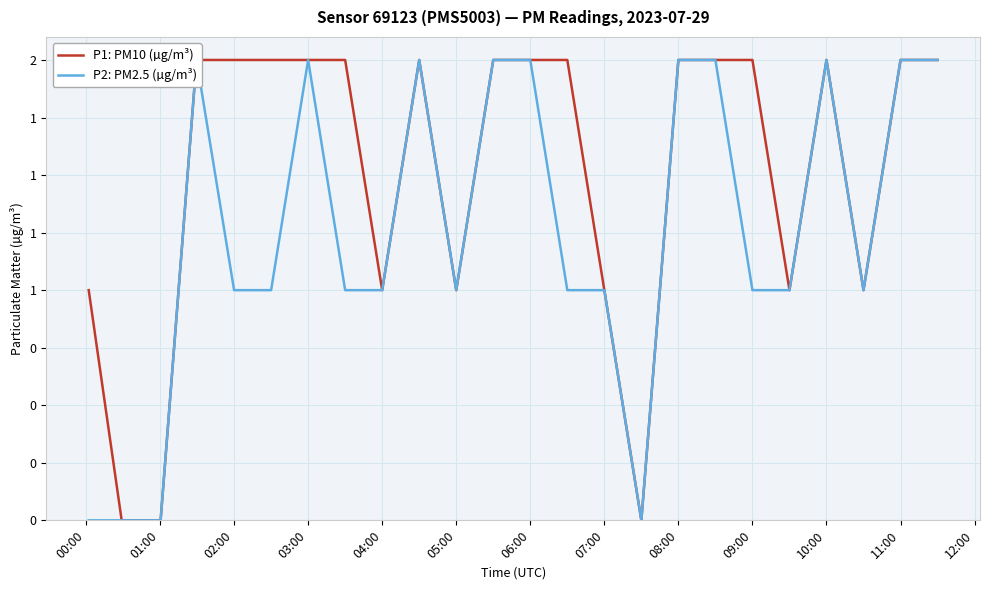

True or false: P2: PM2.5 (µg/m³) has a value of 2 at 10:00.

True